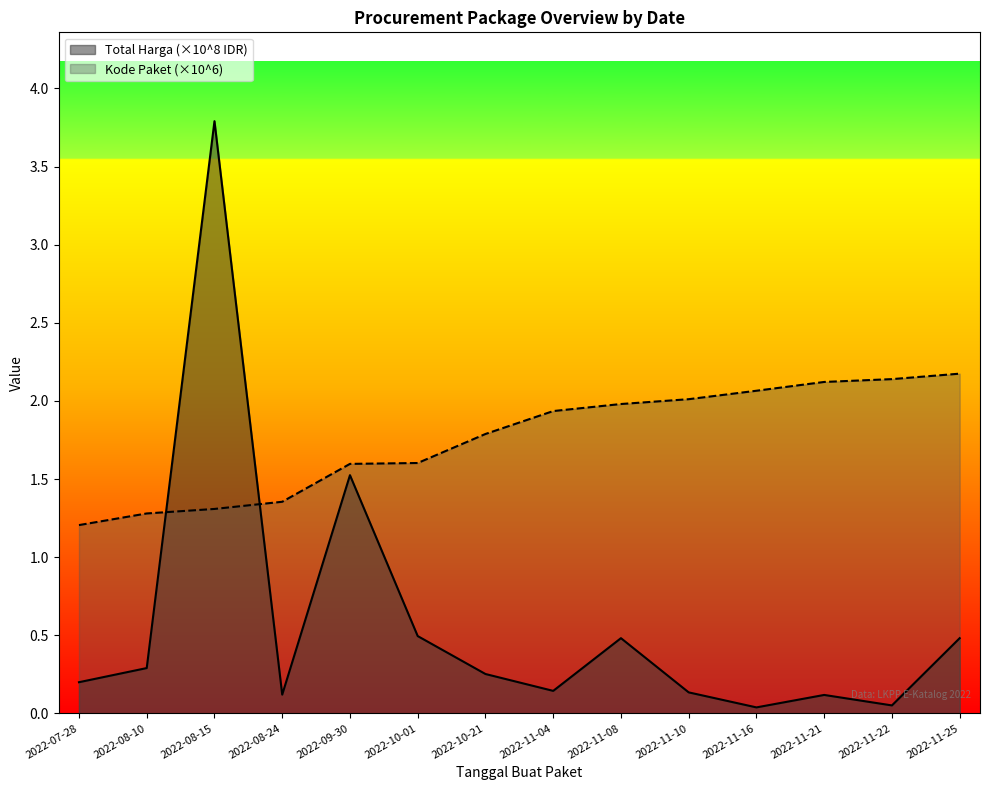

True or false: Kode Paket has more than 1 interior local peaks.

False